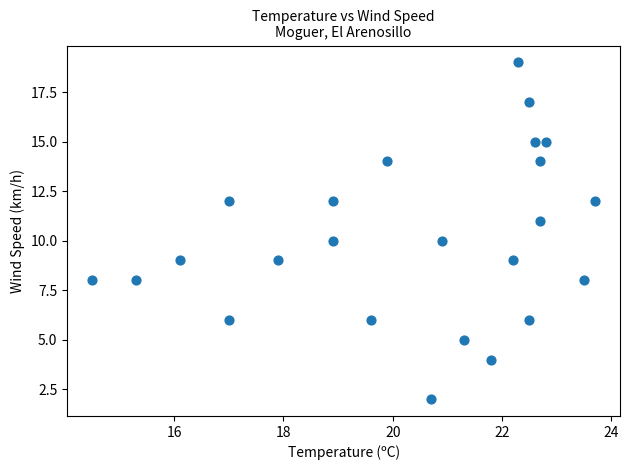

What is the range of Y values (max minus min)?

17